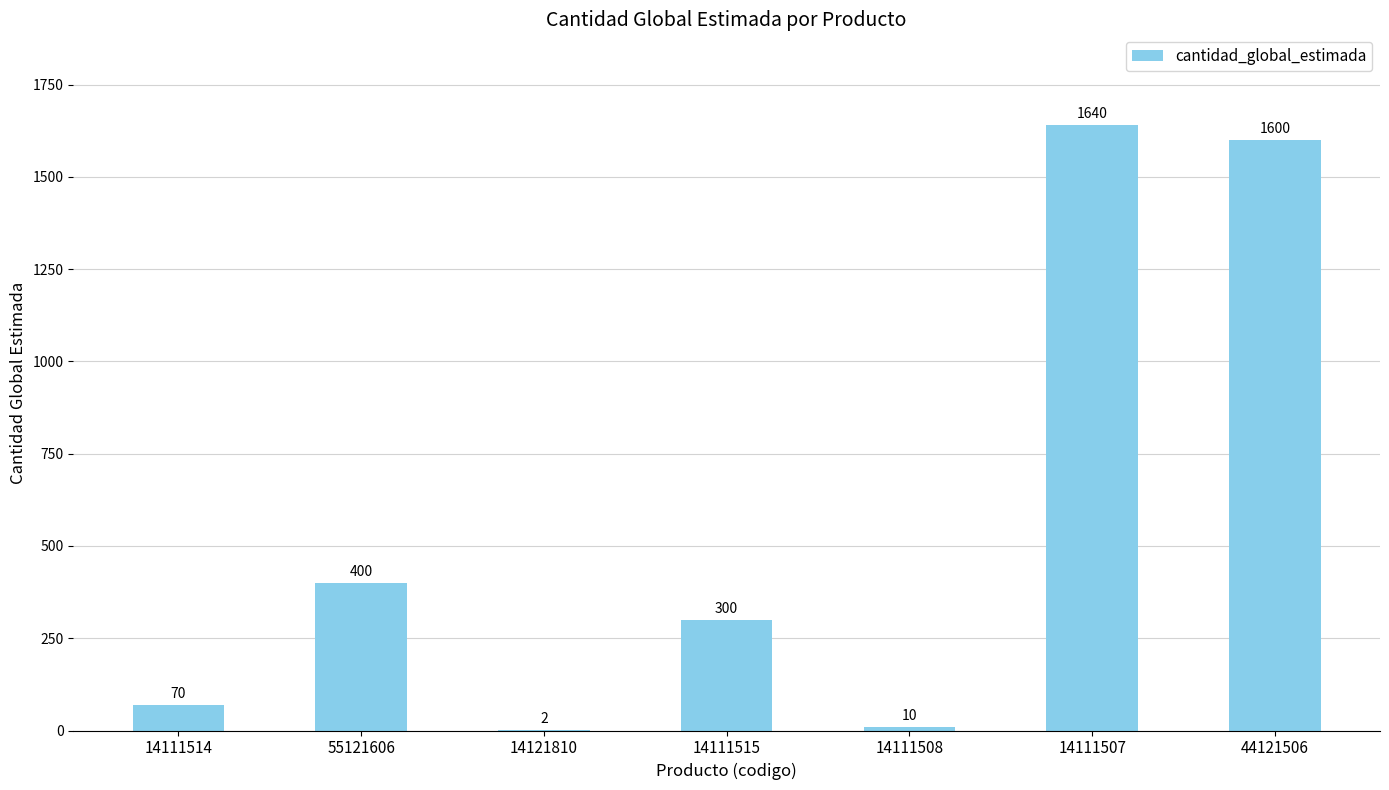

What is the maximum value shown in the chart?

1640